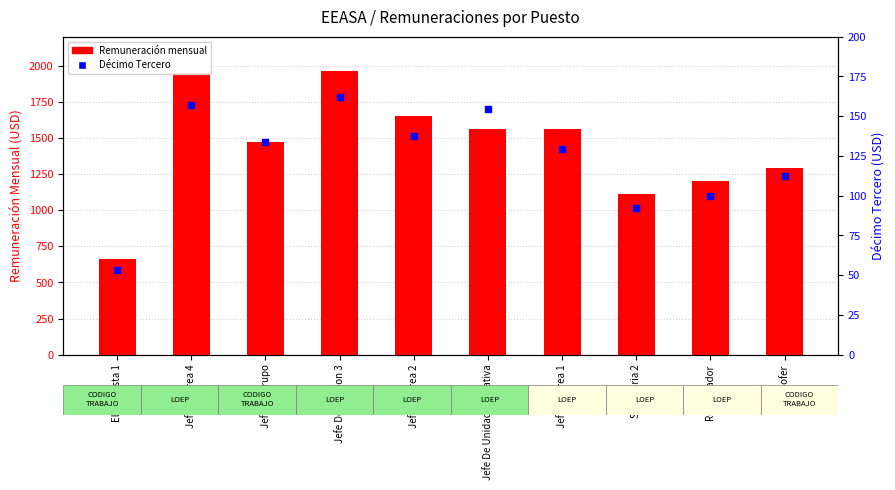

At which category is the sum across all series the highest?

Jefe De Seccion 3